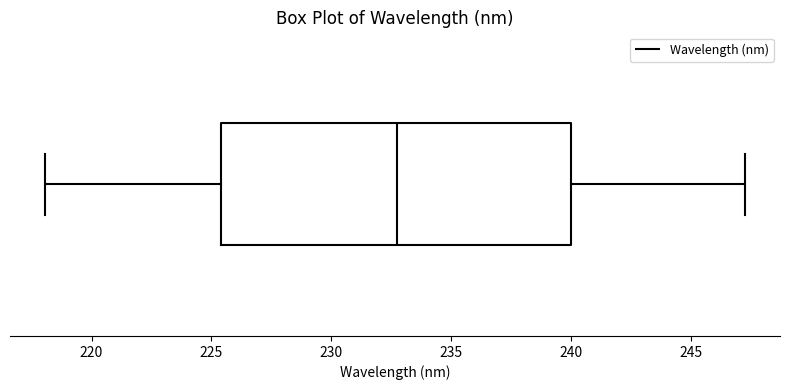

Transcribe this box plot: give where the median line is, the range the box spans, and where the two whiskers end, as read against the x-axis. The values are not printed on the chart, so give them approximately, as read against the axis.

median 232.5, box 225.5 to 240.0, whiskers 218.0 to 247.5